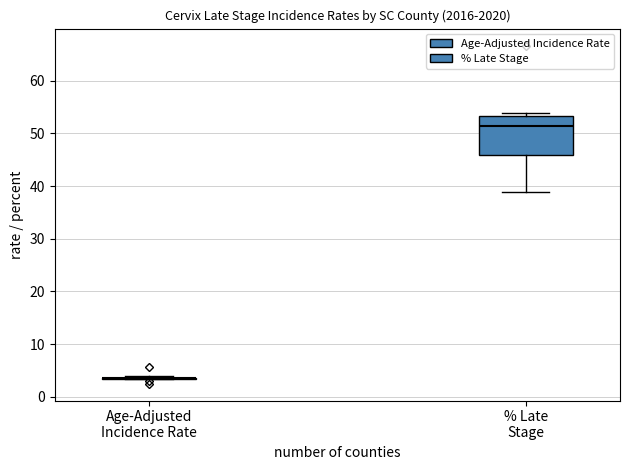

Reading left to right, read every box against the y-axis: the position of its median line, the range the box covers, and the ends of its whiskers. The values are not printed on the chart, so give them approximately, as read against the axis.

Age-Adjusted Incidence Rate: box collapsed to a line at 4, whiskers 3 to 4
% Late Stage: median 52, box 46 to 53, whiskers 39 to 54